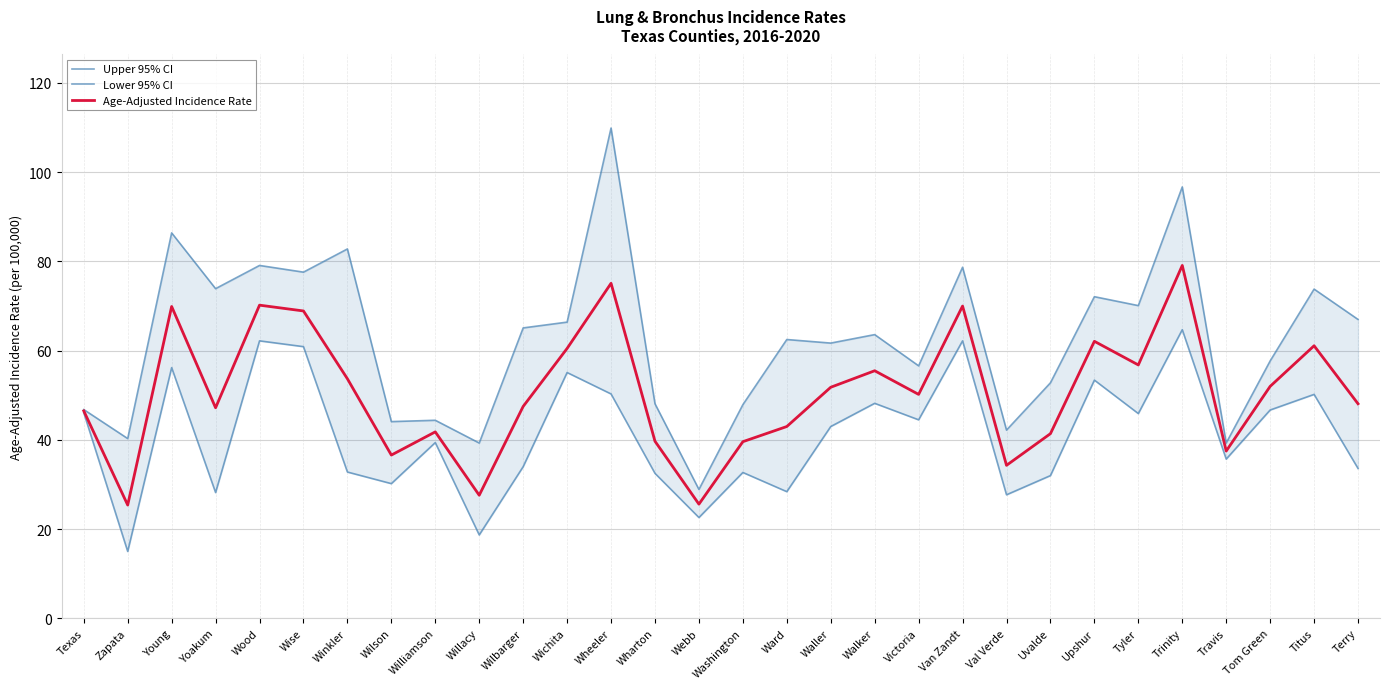

The Age-Adjusted Incidence Rate series shows 57.3 at Val Verde. True or false?

False